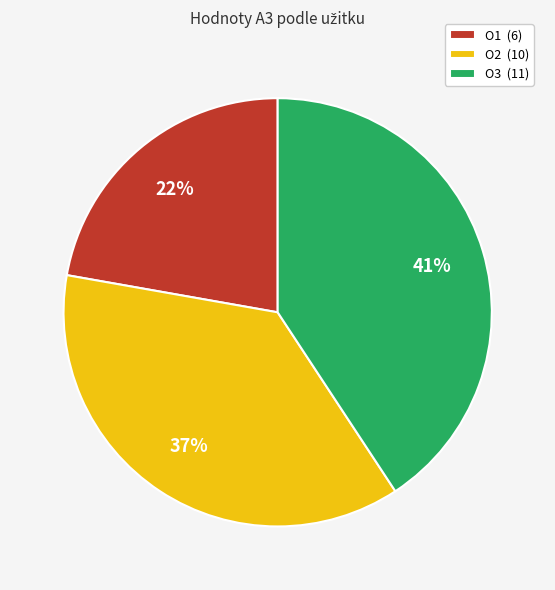

Is there a majority slice in this chart?

No